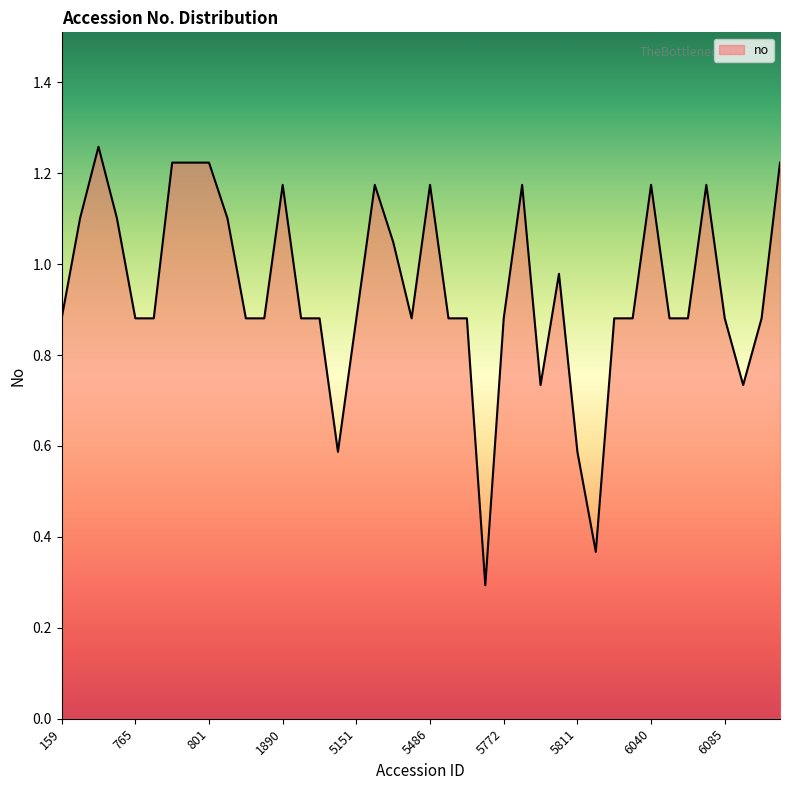

Which label corresponds to the smallest value in the chart?

5768